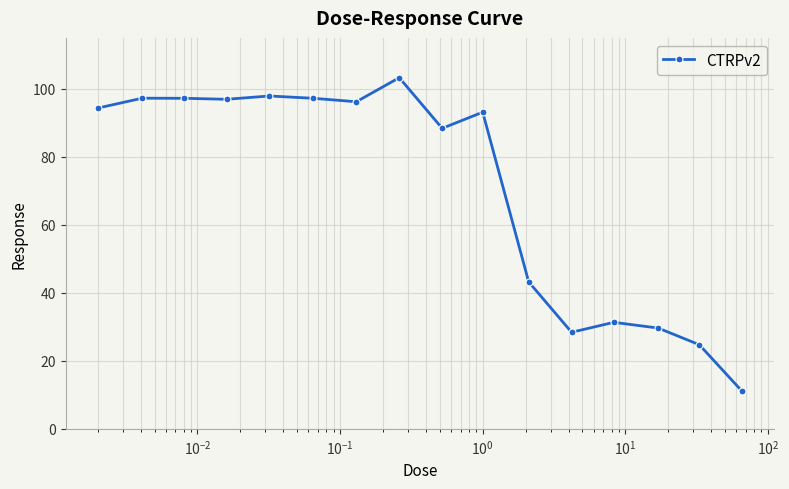

True or false: there are more than 2 points higher than both neighbors.

True